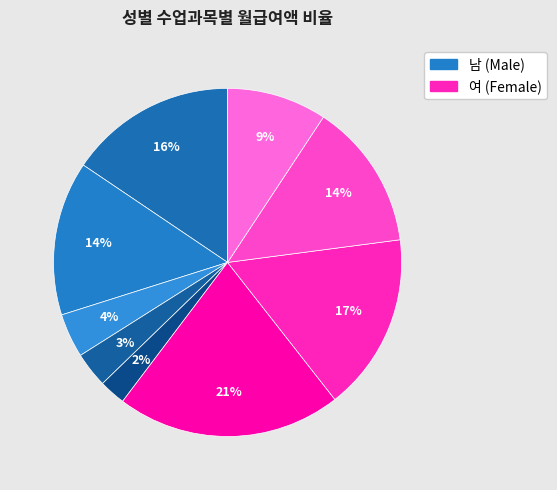

Count the number of slices in the pie.

9